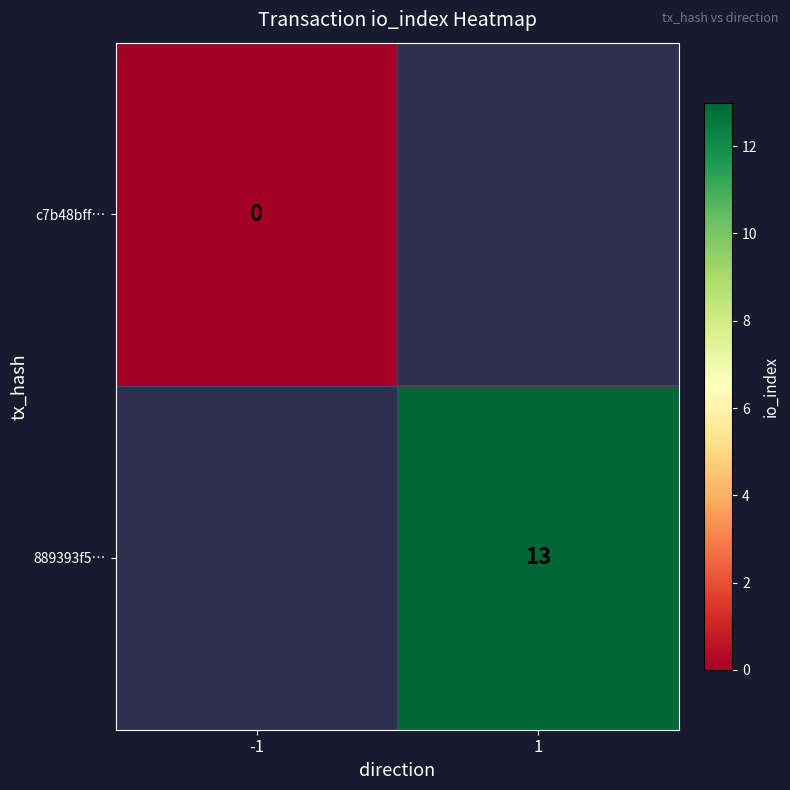

The 889393f5… series shows 13 at 1. True or false?

True